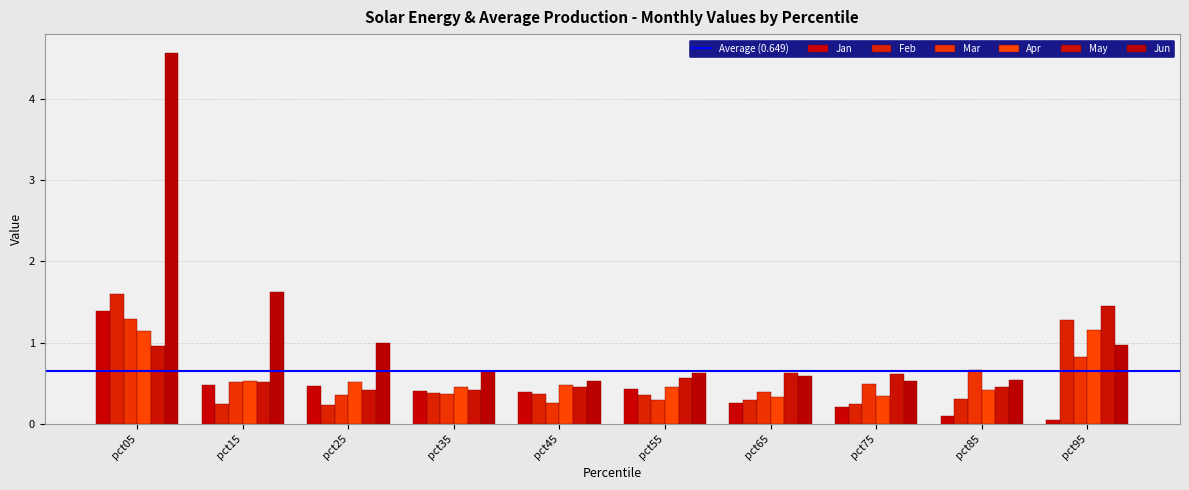

At which category is the sum across all series the highest?

pct05